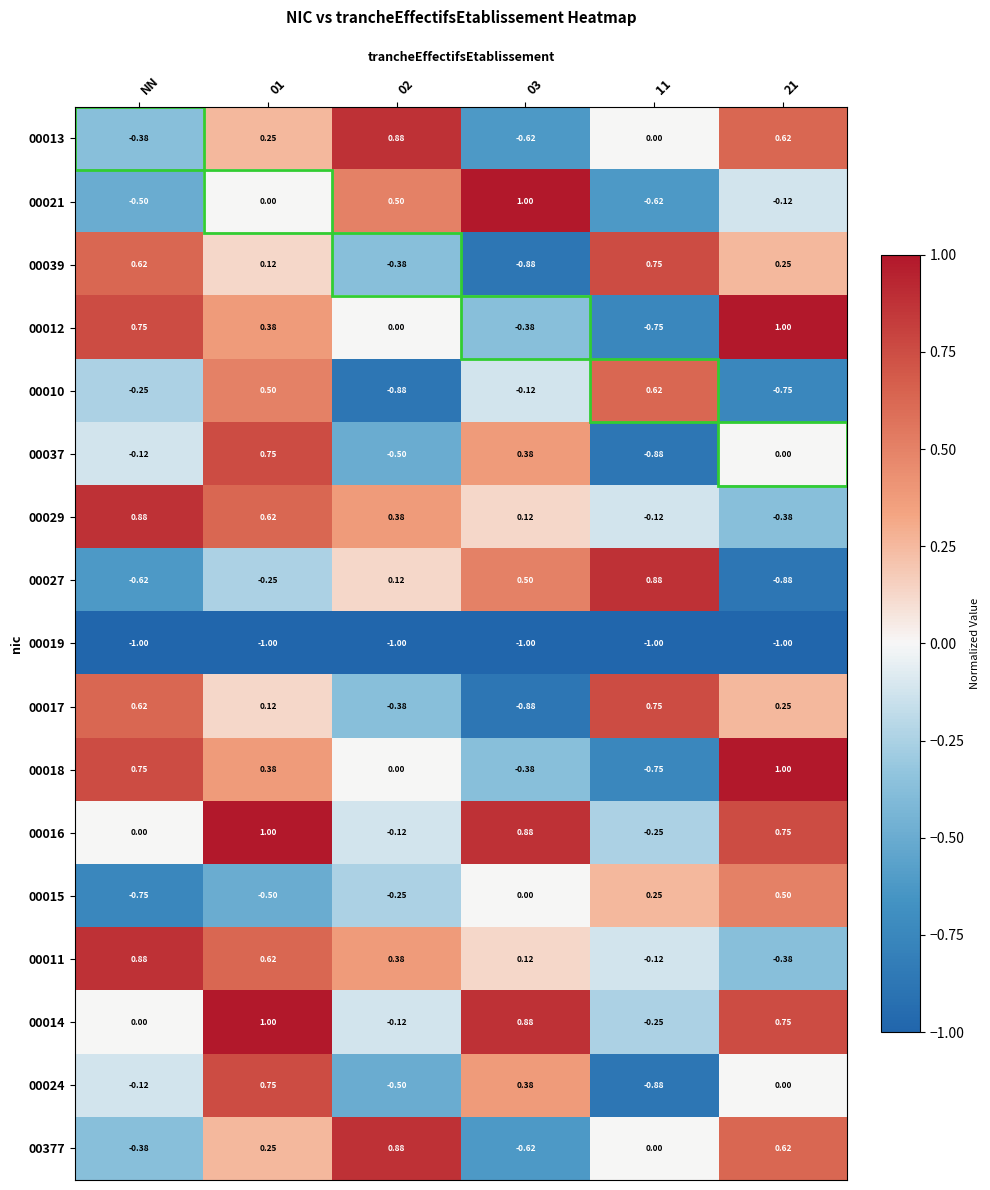

Where is 00014 nearest to the value 0?

NN